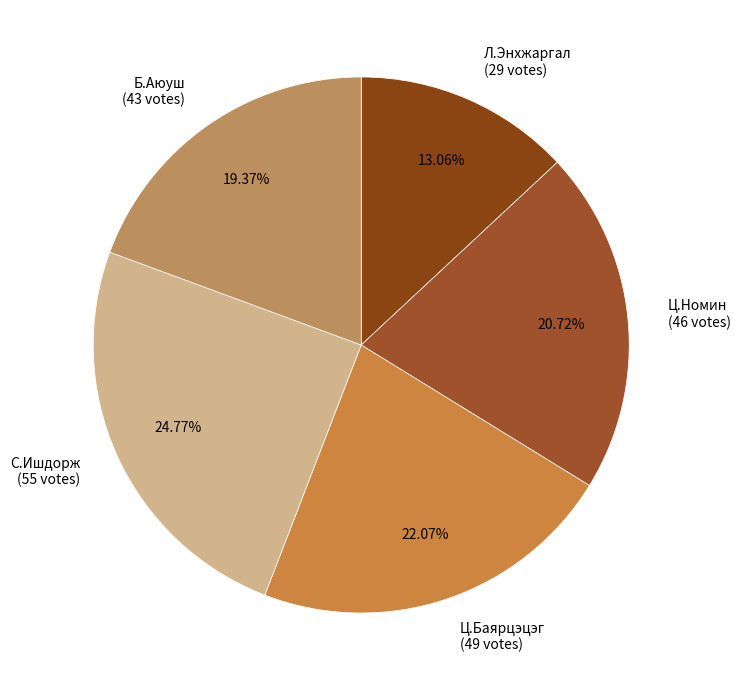

To the nearest percent, what is the difference between the Ц.Номин and Б.Аюуш slice percentages?

1%